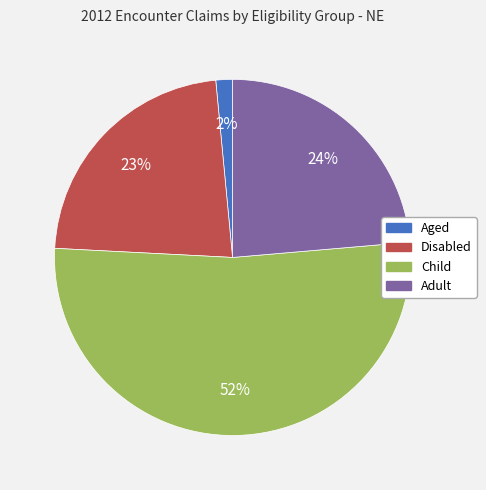

Rank the categories by value from highest to lowest.

Child, Adult, Disabled, Aged